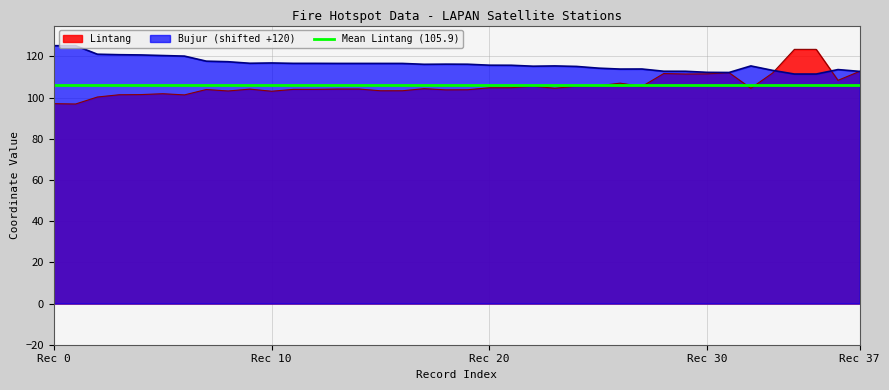

The Lintang series shows 184.3 at 2020-09-29 18:39. True or false?

False